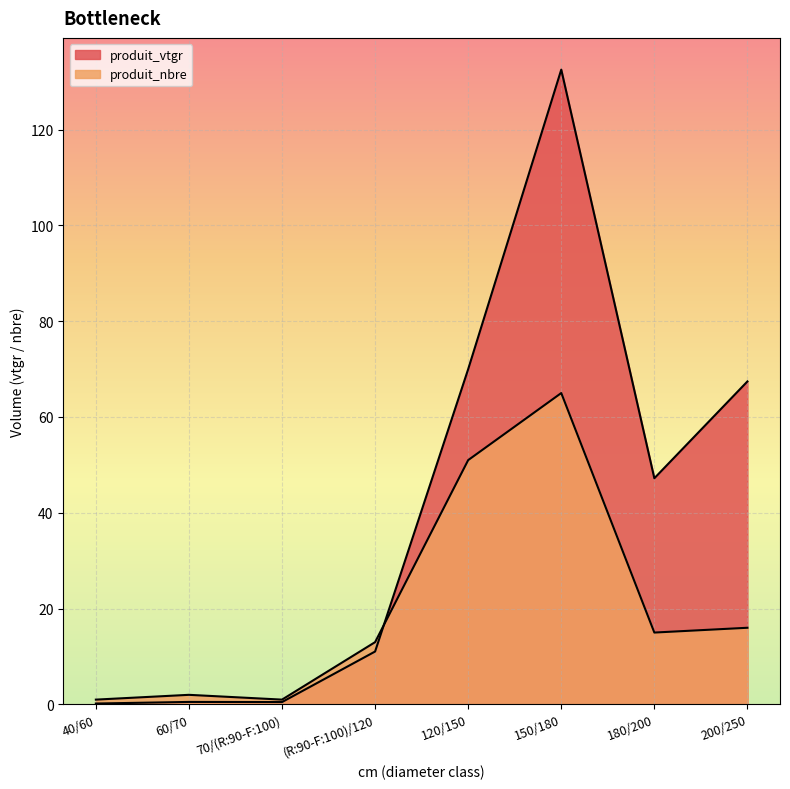

What is the spread (max minus min) of values at 70/(R:90-F:100)?

0.5